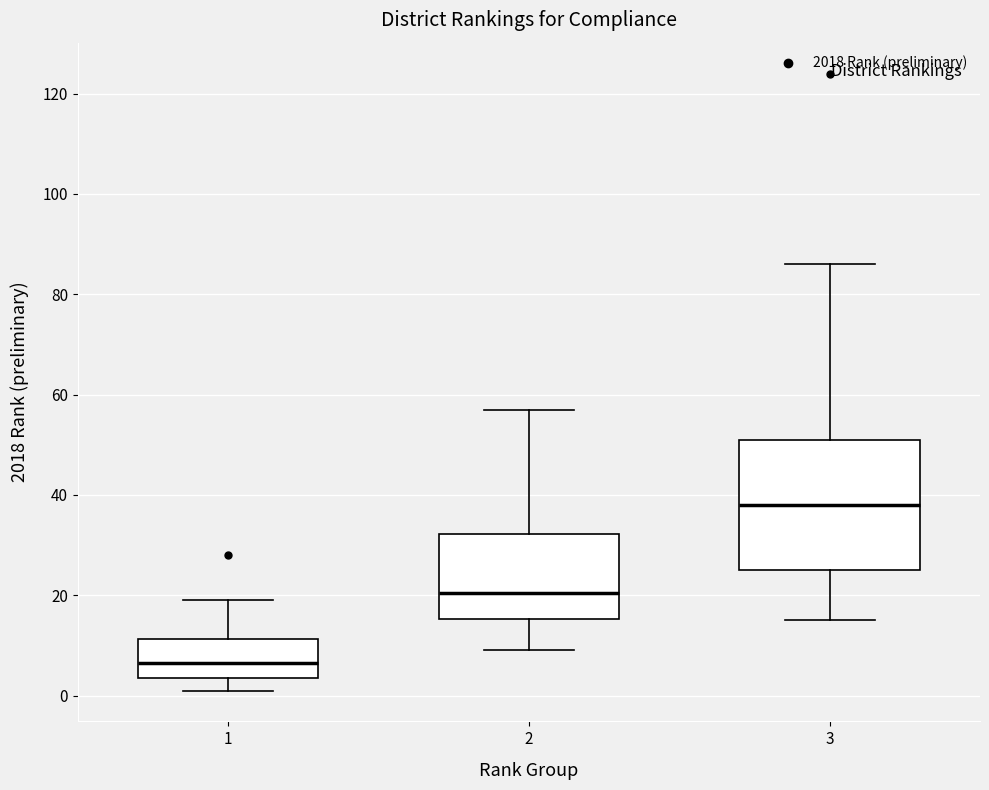

Which box is the tallest, from its lower edge to its upper edge?

3